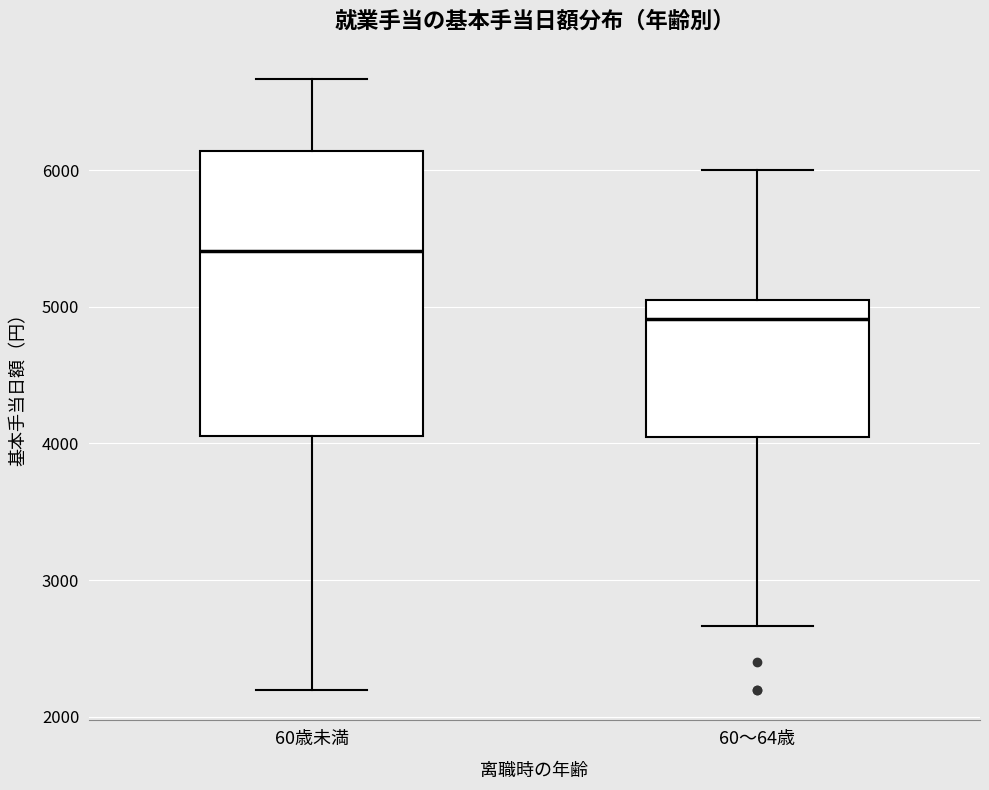

Reading left to right, transcribe this box plot: for each box, give where its median line is, the range the box spans, and where its two whiskers end, as read against the y-axis. The values are not printed on the chart, so give them approximately, as read against the axis.

60歳未満: median 5400, box 4100 to 6100, whiskers 2200 to 6700
60～64歳: median 4900, box 4000 to 5000, whiskers 2700 to 6000